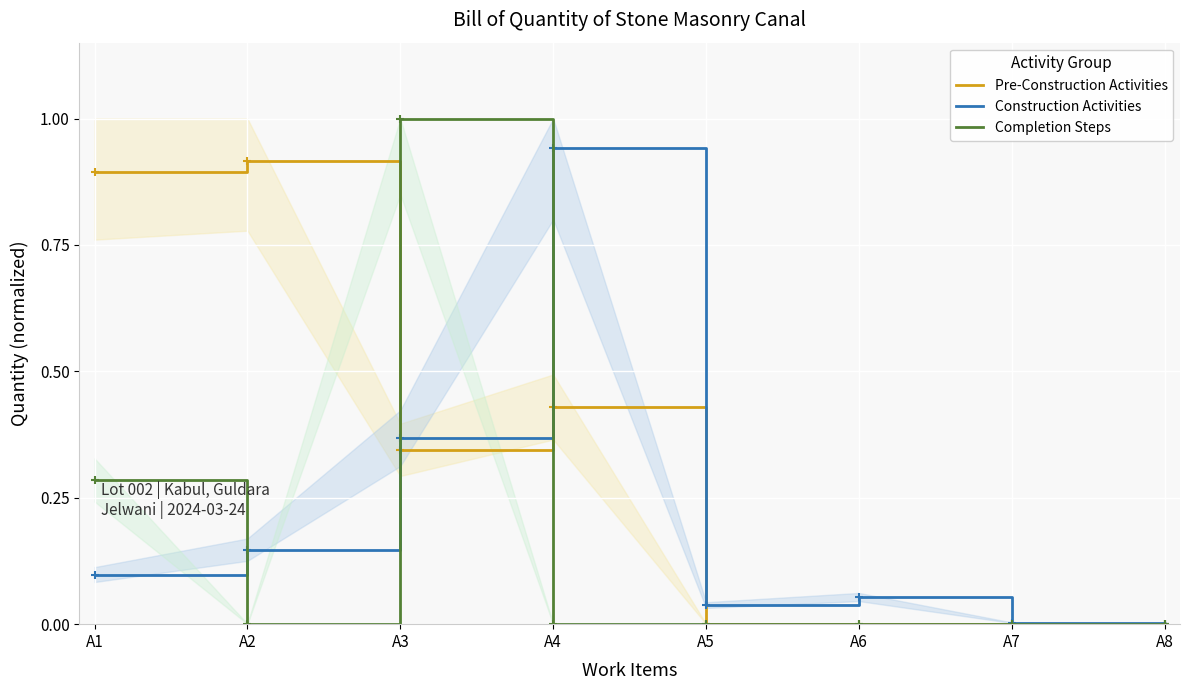

Reading left to right, extract all data points from this chart.

Pre-Construction Activities: 0.9	0.9	0.3	0.4	0.0	0.0	0.0	0.0
Construction Activities: 0.1	0.1	0.4	0.9	0.0	0.1	0.0	0.0
Completion Steps: 0.3	0.0	1.0	0.0	0.0	0.0	0.0	0.0